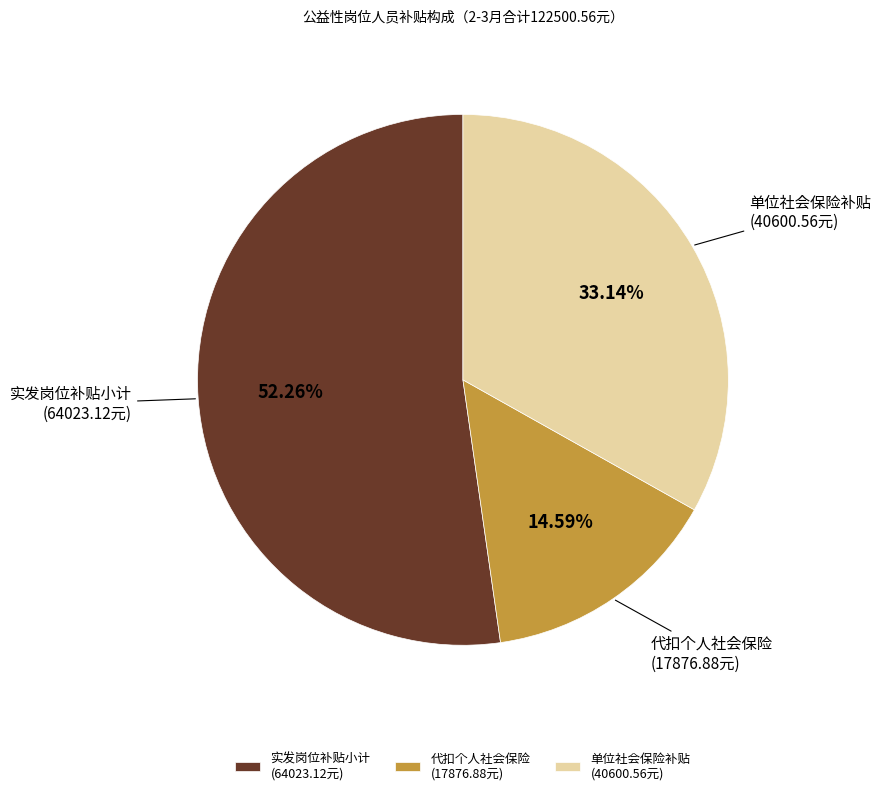

To the nearest percent, what is the average slice percentage?

33%